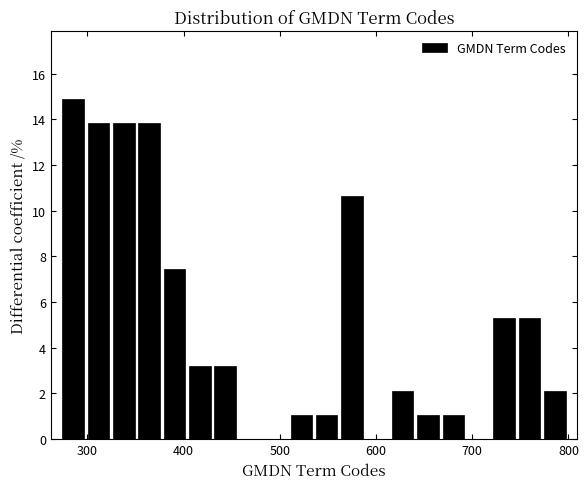

Read against the x-axis, roughly where is the centre of the tallest bar?

290